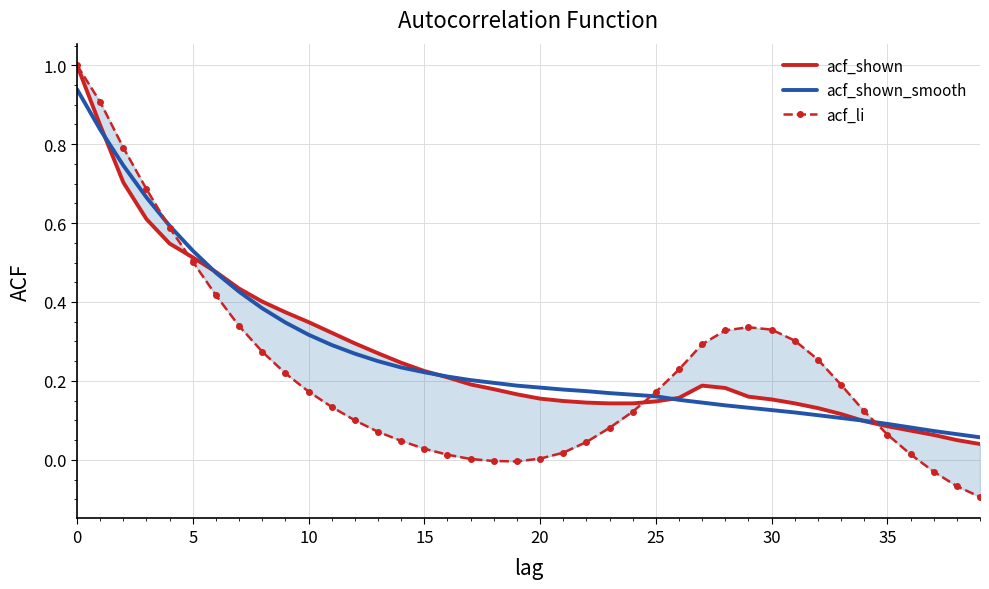

What is the difference between the acf_shown_smooth values at 36 and 25?

0.1